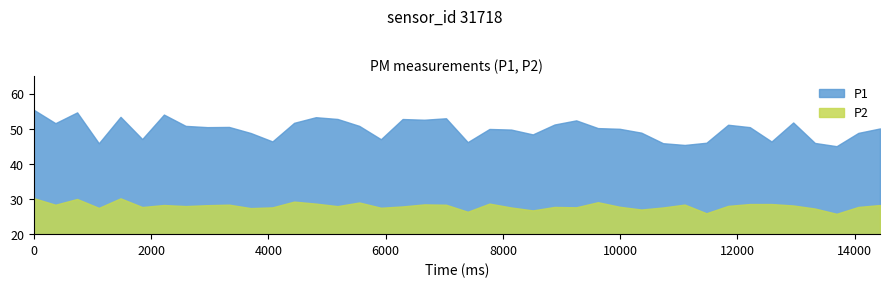

Reading left to right, what are all the values shown in this chart?

P1: 00:00=55.4	00:03=51.6	00:05=54.7	00:08=45.9	00:10=53.4	00:13=47.1	00:15=54.0	00:17=50.8	00:20=50.5	00:22=50.5	00:25=48.8	00:27=46.4	00:30=51.7	00:32=53.3	00:34=52.8	00:37=50.8	00:39=47.0	00:42=52.8	00:44=52.6	00:47=53.0	00:49=46.2	00:51=50.0	00:54=49.8	00:56=48.4	00:59=51.2	01:01=52.4	01:04=50.2	01:06=50.0	01:08=48.9	01:11=45.9	01:13=45.4	01:16=46.0	01:18=51.1	01:21=50.5	01:23=46.4	01:26=51.8	01:28=46.0	01:30=45.0	01:33=48.8	01:35=50.1
P2: 00:00=30.2	00:03=28.4	00:05=30.0	00:08=27.5	00:10=30.2	00:13=27.7	00:15=28.3	00:17=28.0	00:20=28.2	00:22=28.4	00:25=27.4	00:27=27.6	00:30=29.3	00:32=28.7	00:34=28.0	00:37=29.0	00:39=27.5	00:42=27.9	00:44=28.5	00:47=28.4	00:49=26.4	00:51=28.7	00:54=27.6	00:56=26.8	00:59=27.8	01:01=27.6	01:04=29.1	01:06=27.8	01:08=27.0	01:11=27.6	01:13=28.4	01:16=25.9	01:18=28.1	01:21=28.6	01:23=28.6	01:26=28.2	01:28=27.3	01:30=25.8	01:33=27.8	01:35=28.3